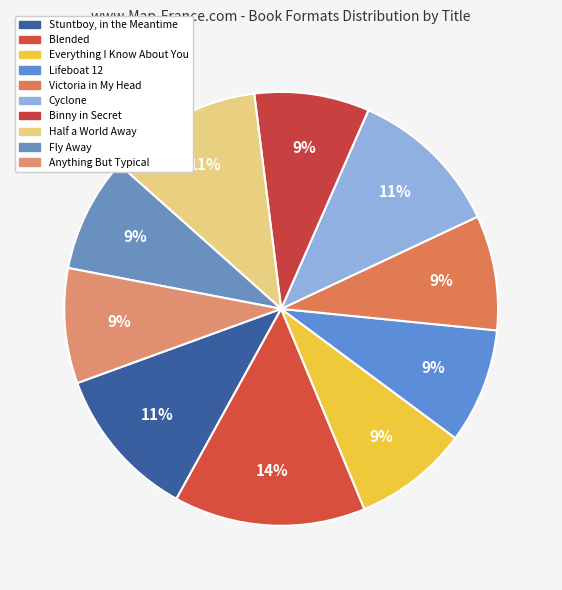

Does Cyclone represent more than half of the total?

No